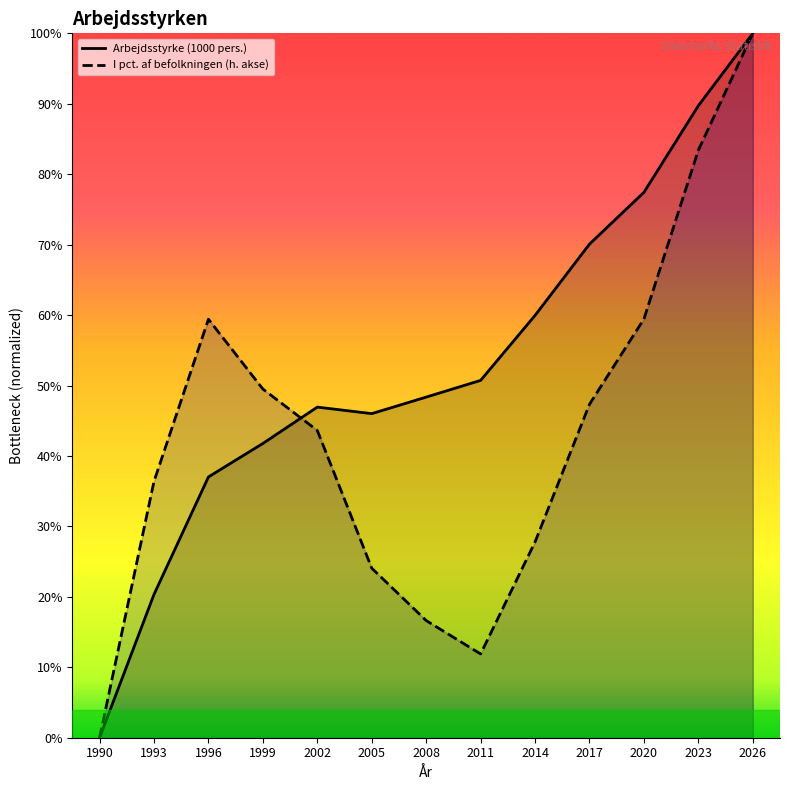

At which label does I pct. af befolkningen (h. akse) reach its peak?

2026